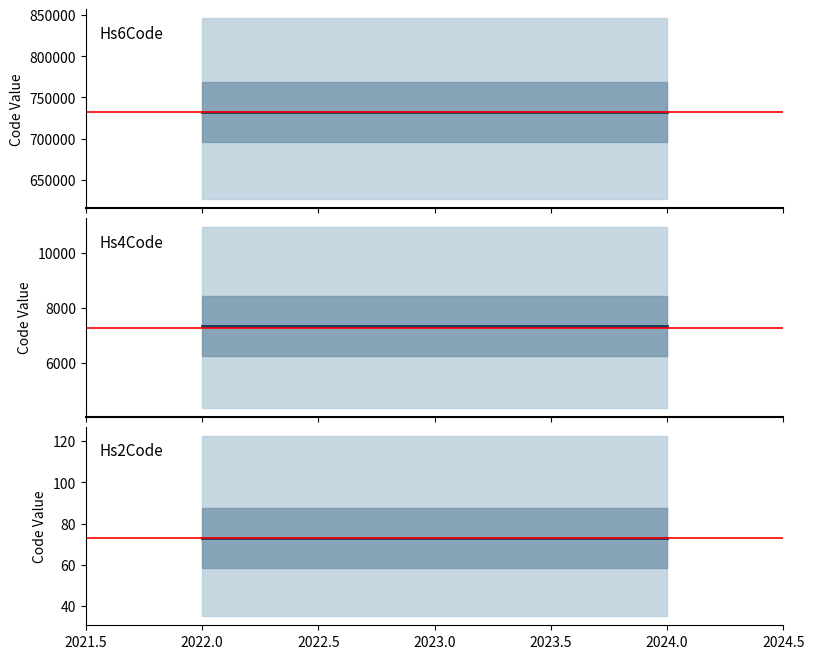

The value of Hs6Code at 2024.0 is 1191997. True or false?

False